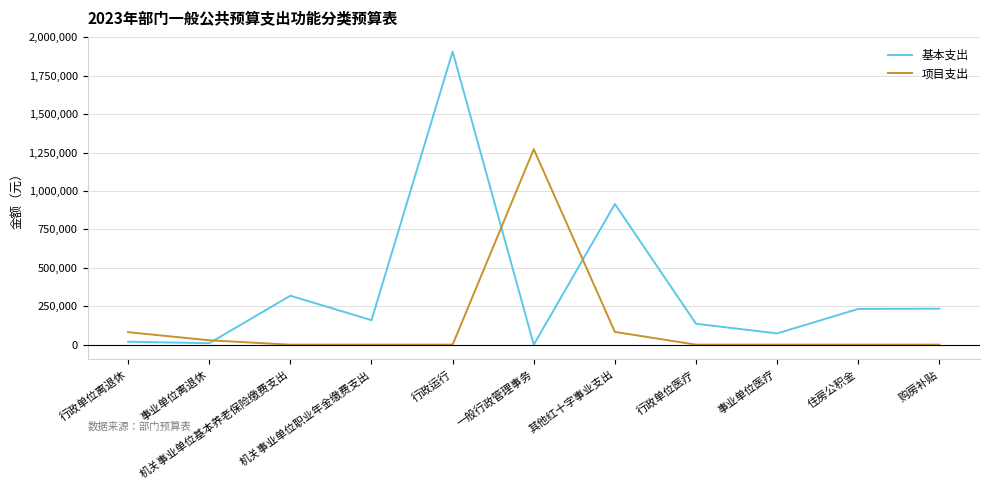

Which series has the largest total across all categories?

基本支出